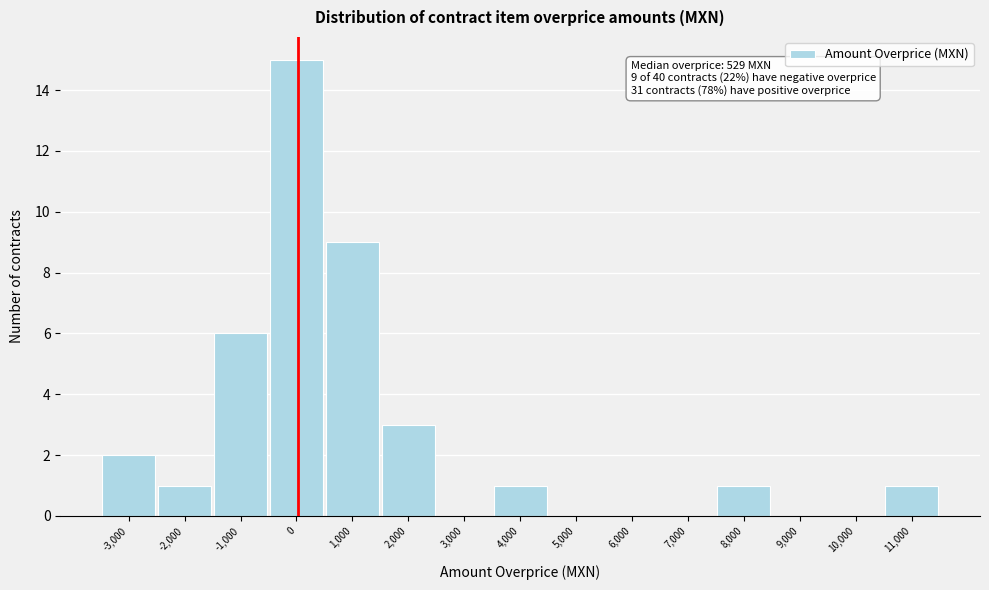

Reading right to left, transcribe all the data shown in this chart.

11,000=1	10,000=0	9,000=0	8,000=1	7,000=0	6,000=0	5,000=0	4,000=1	3,000=0	2,000=3	1,000=9	0=15	-1,000=6	-2,000=1	-3,000=2